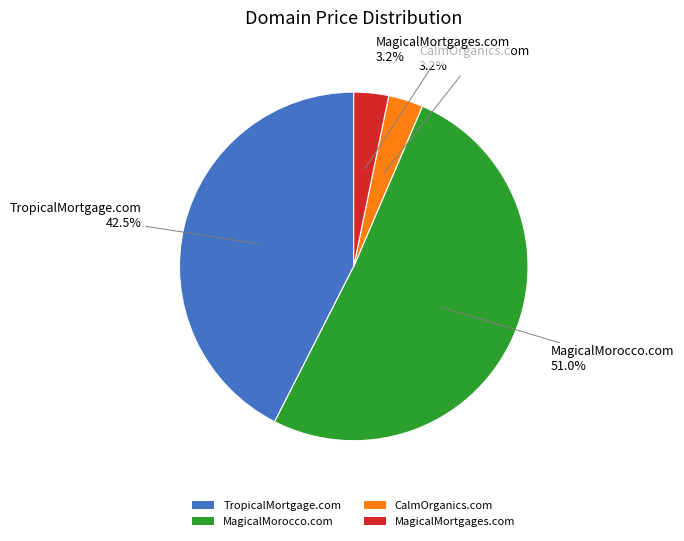

How much of the chart is everything except TropicalMortgage.com?

57.5%